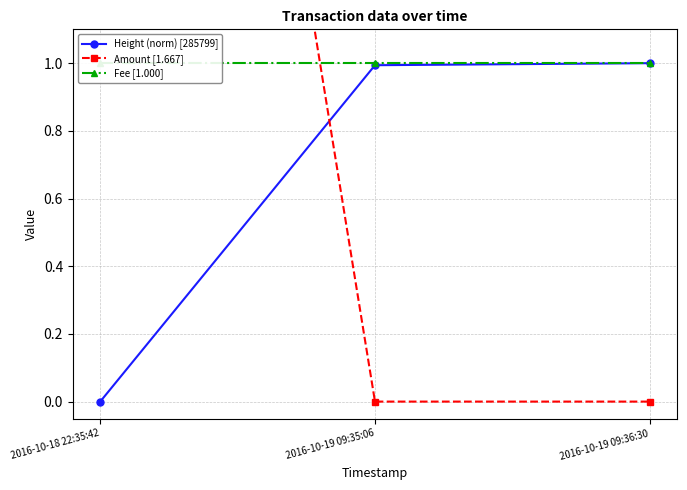

Is the value of Fee [1.000] at 2016-10-19 09:36:30 greater than the value of Height (norm) [285799] at 2016-10-19 09:36:30?

Yes